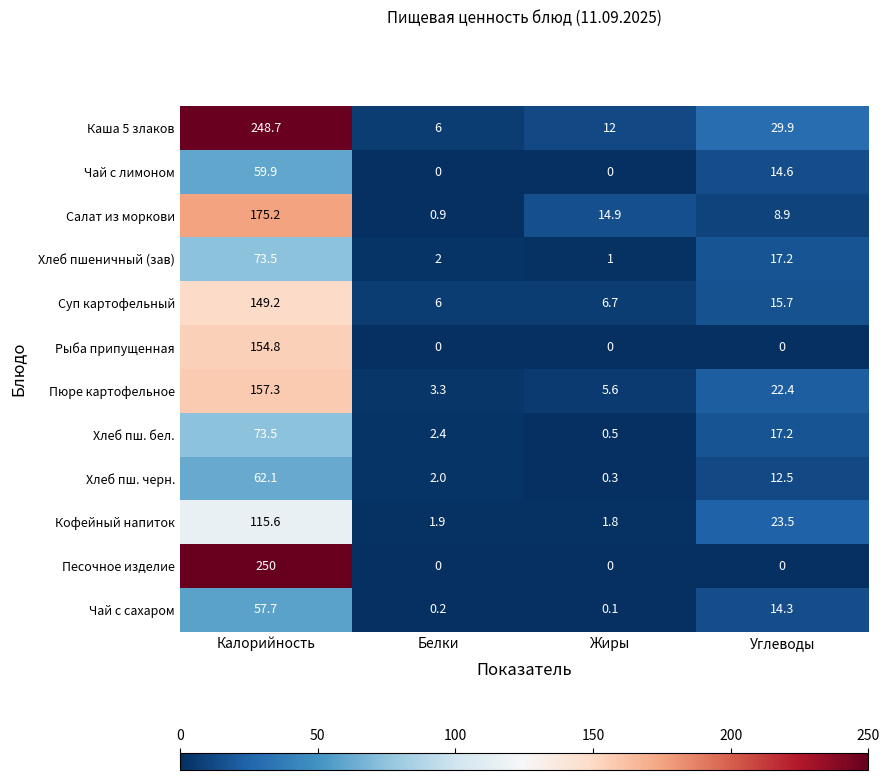

Which series has the largest total across all categories?

Каша 5 злаков